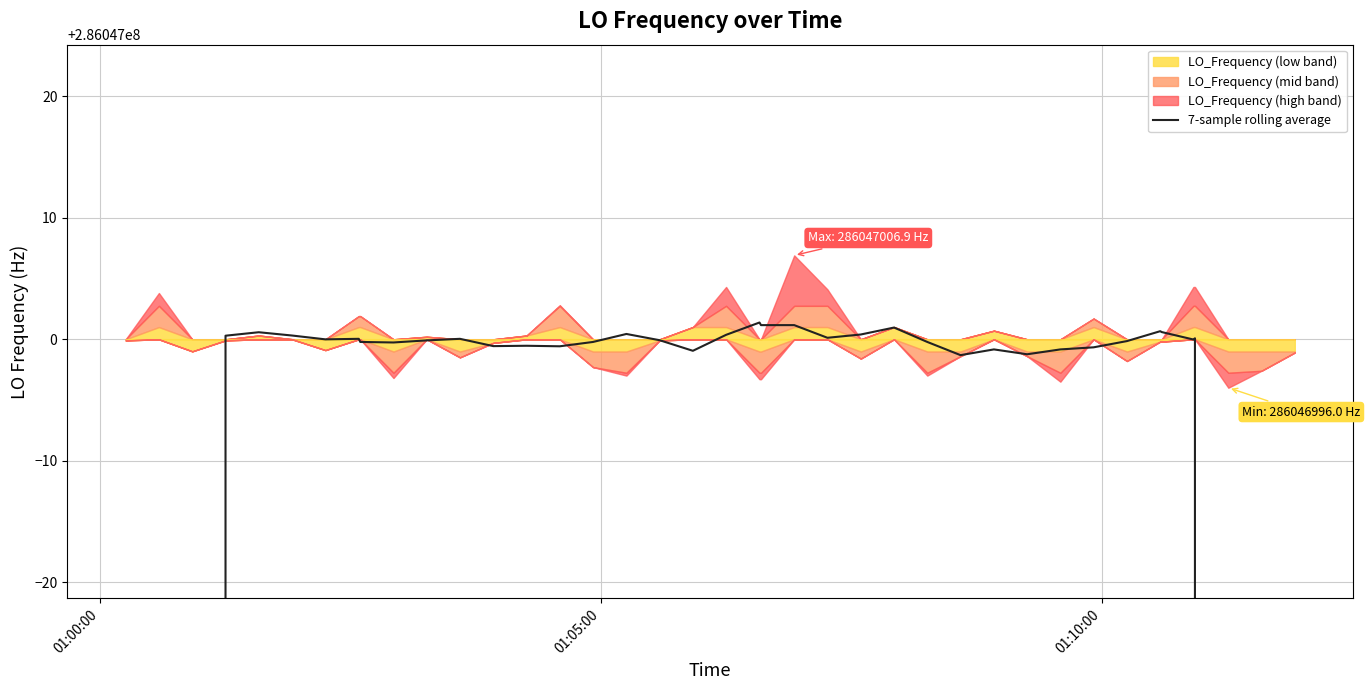

Does the chart display data point markers on the line(s)?

No